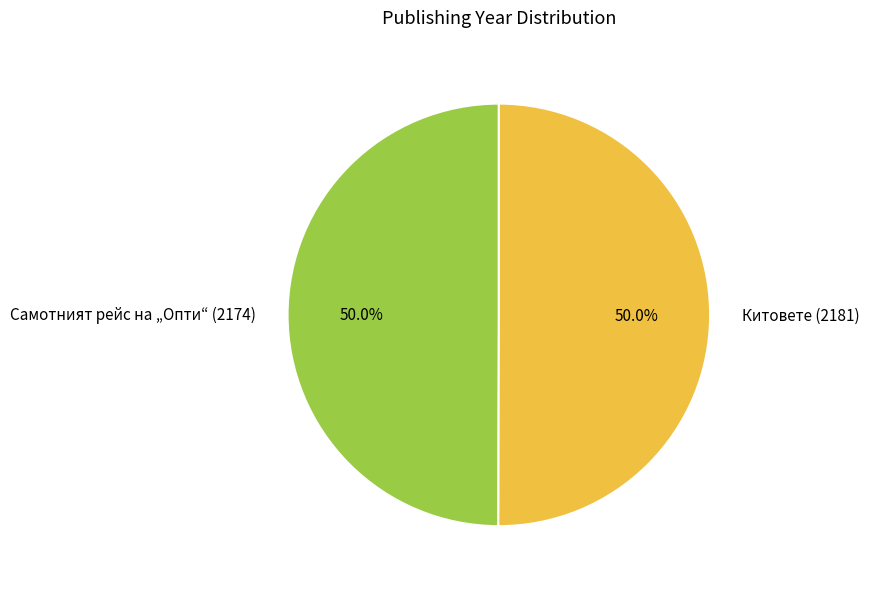

How many slices are in this pie chart?

2